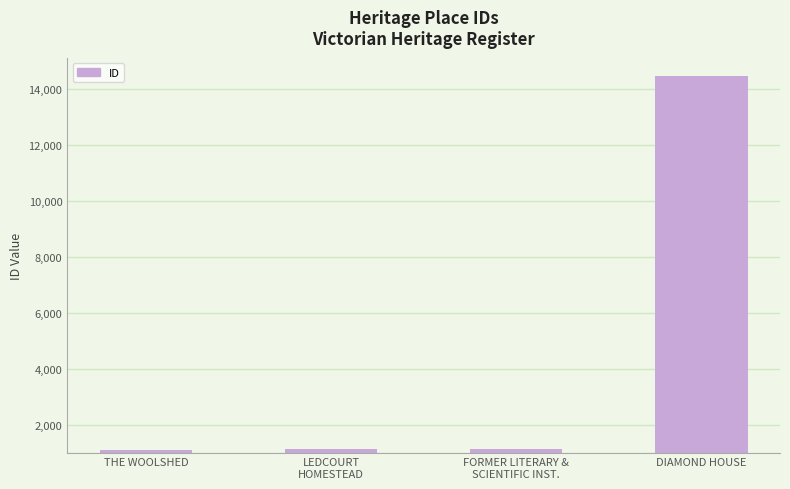

What is the label of the 4th bar from the right?

THE WOOLSHED